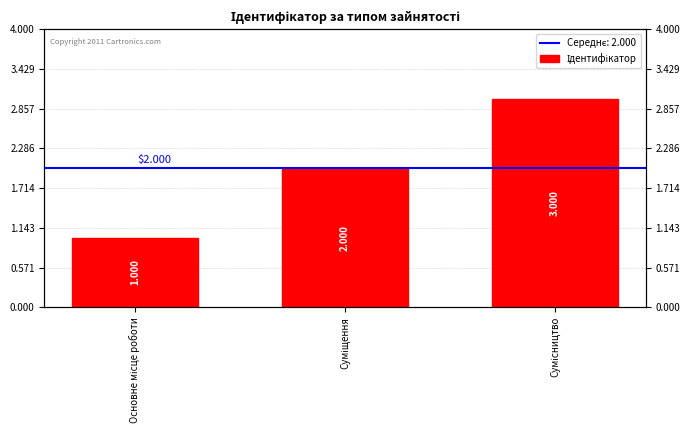

List the labels in order of value, largest first.

Сумісництво, Суміщення, Основне місце роботи